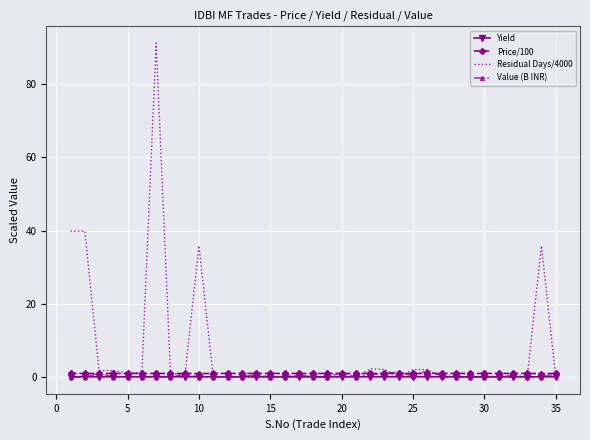

What is the greatest value displayed?

91.2